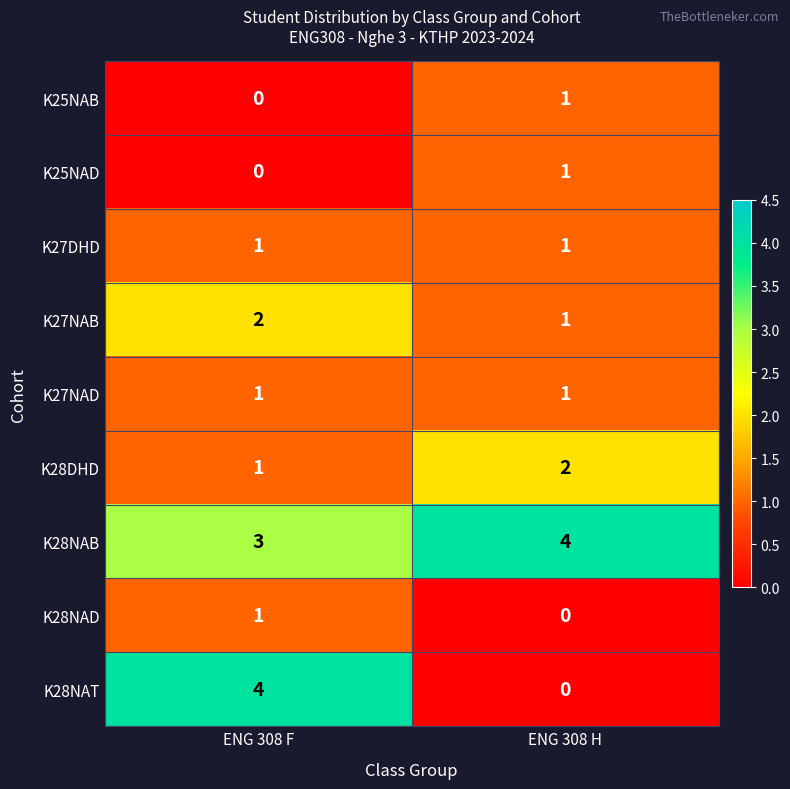

True or false: K27DHD has a value of 2 at ENG 308 H.

False